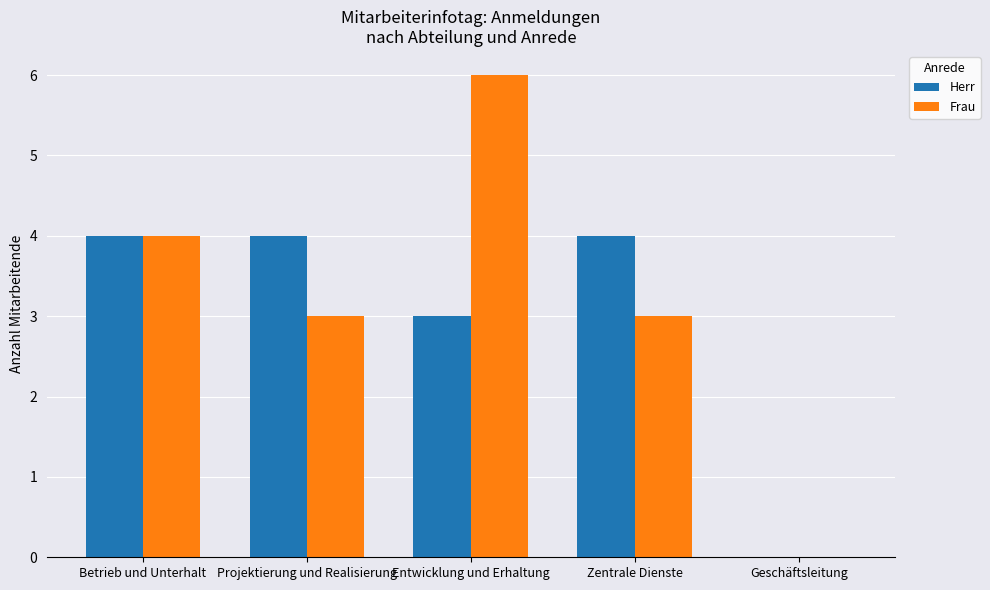

True or false: Frau has a value of 4 at Betrieb und Unterhalt.

True